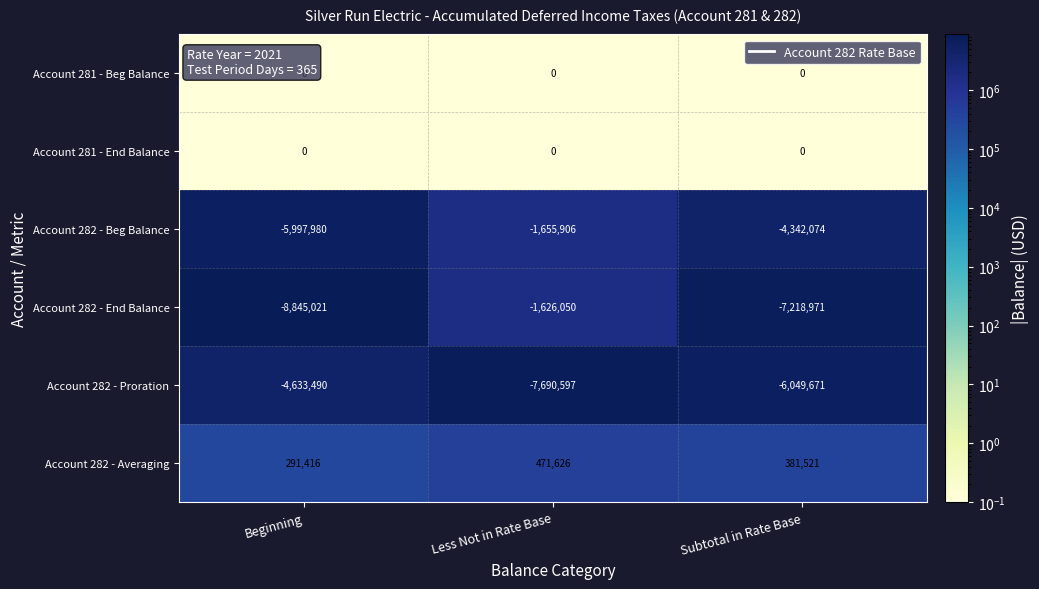

What is the sum of the Account 282 - Averaging values at Subtotal in Rate Base and Less Not in Rate Base?

853147